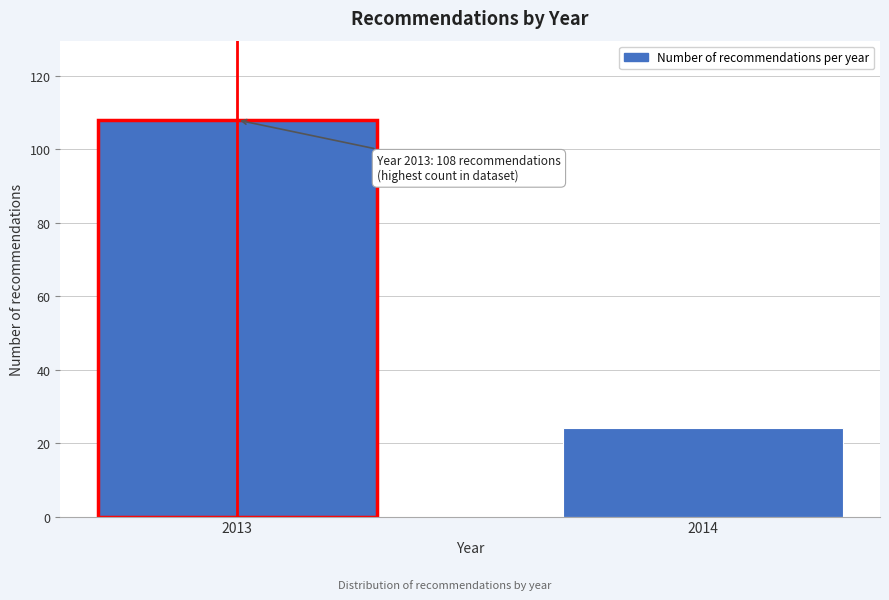

Reading left to right, what are all the values shown in this chart?

108	24